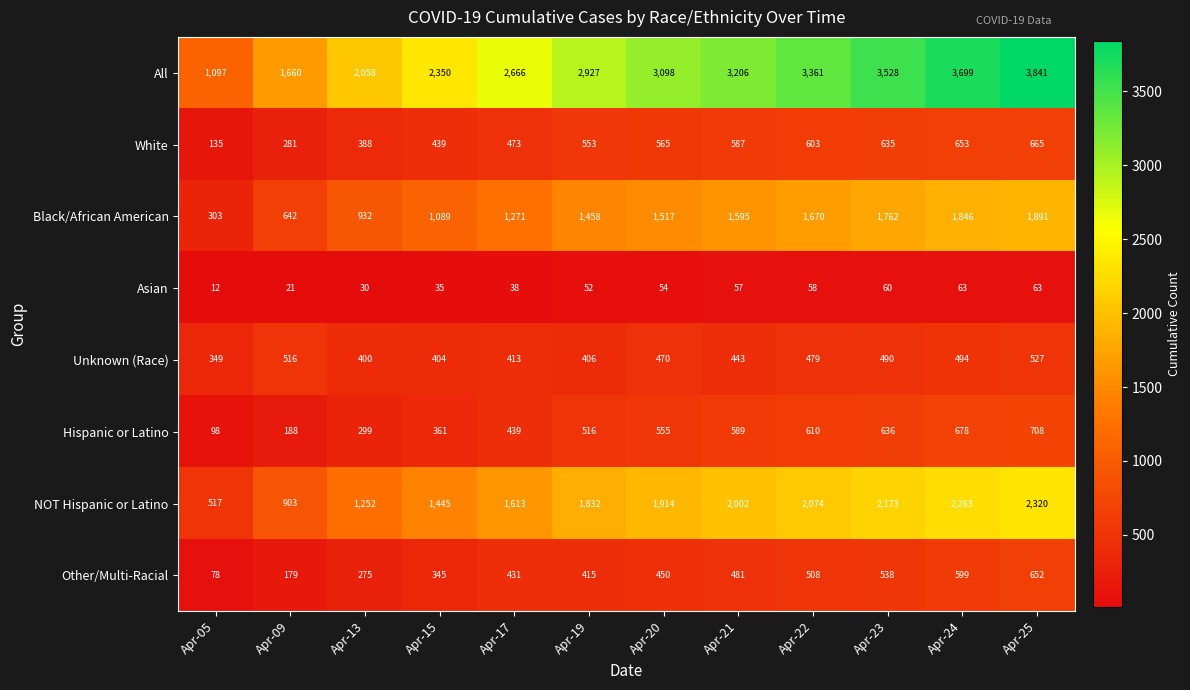

Rank the series by their maximum value, from lowest to highest.

Asian, Unknown (Race), Other/Multi-Racial, White, Hispanic or Latino, Black/African American, NOT Hispanic or Latino, All